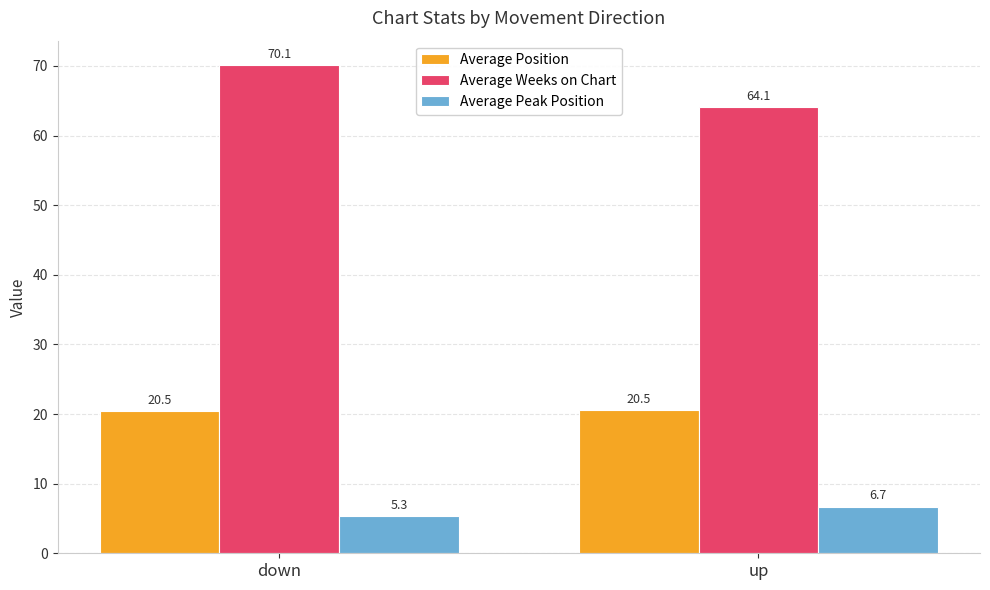

At how many categories does at least one series exceed 29?

2